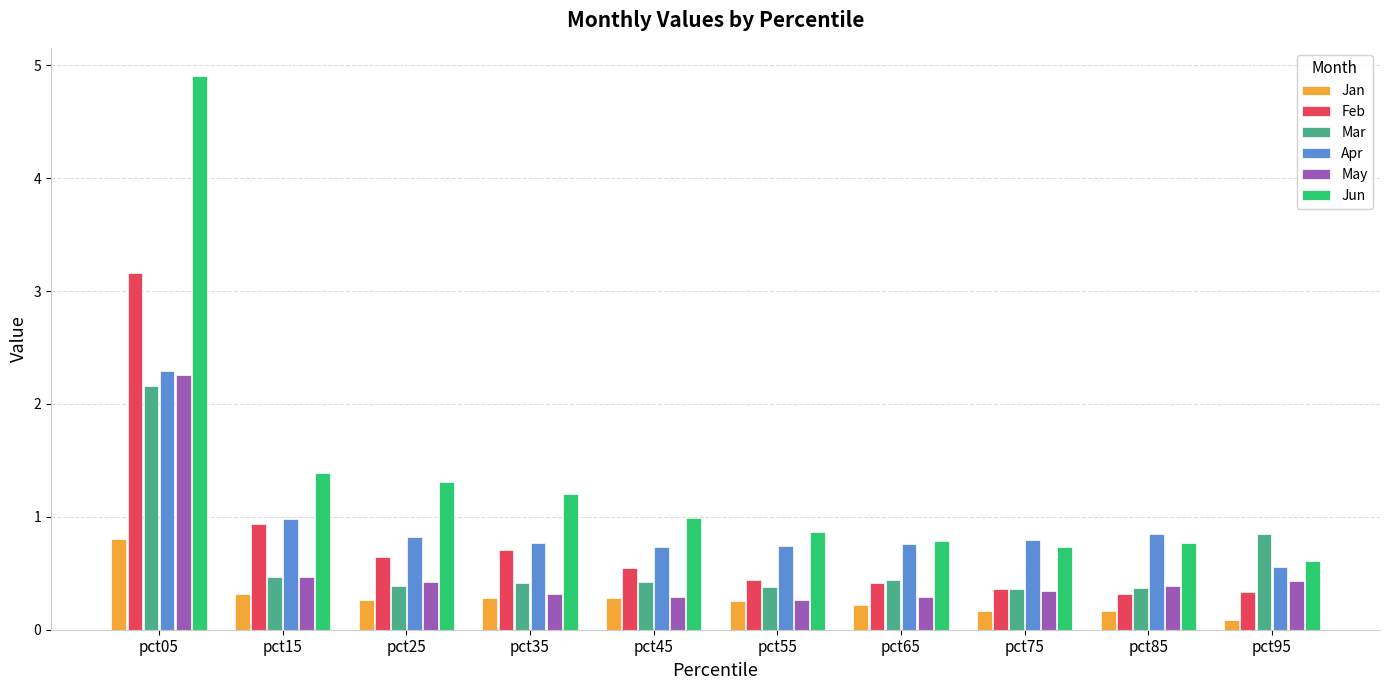

What is the maximum value for Jun?

4.9